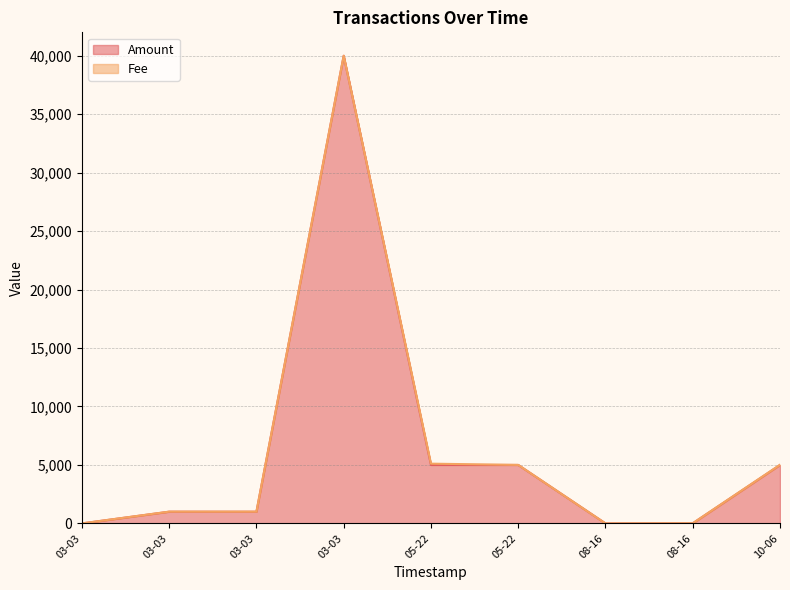

Reading left to right, transcribe all the data shown in this chart.

0.0	1000.0	1000.0	40000.0	5000.0	5000.0	0.0	10.0	5000.0